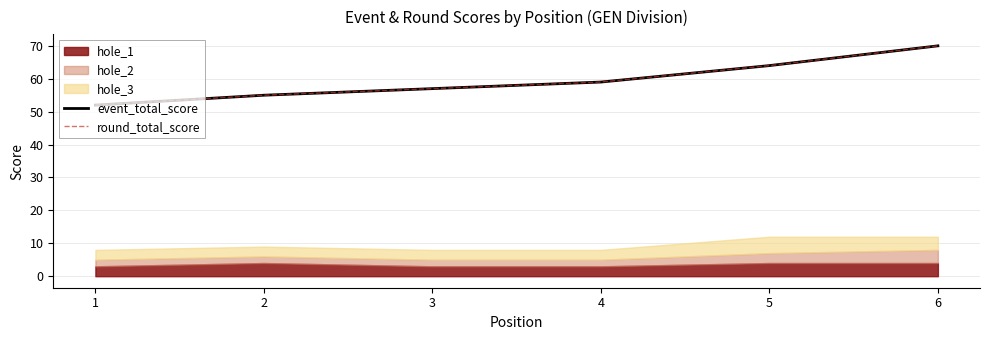

True or false: round_total_score and event_total_score intersect in this chart.

False